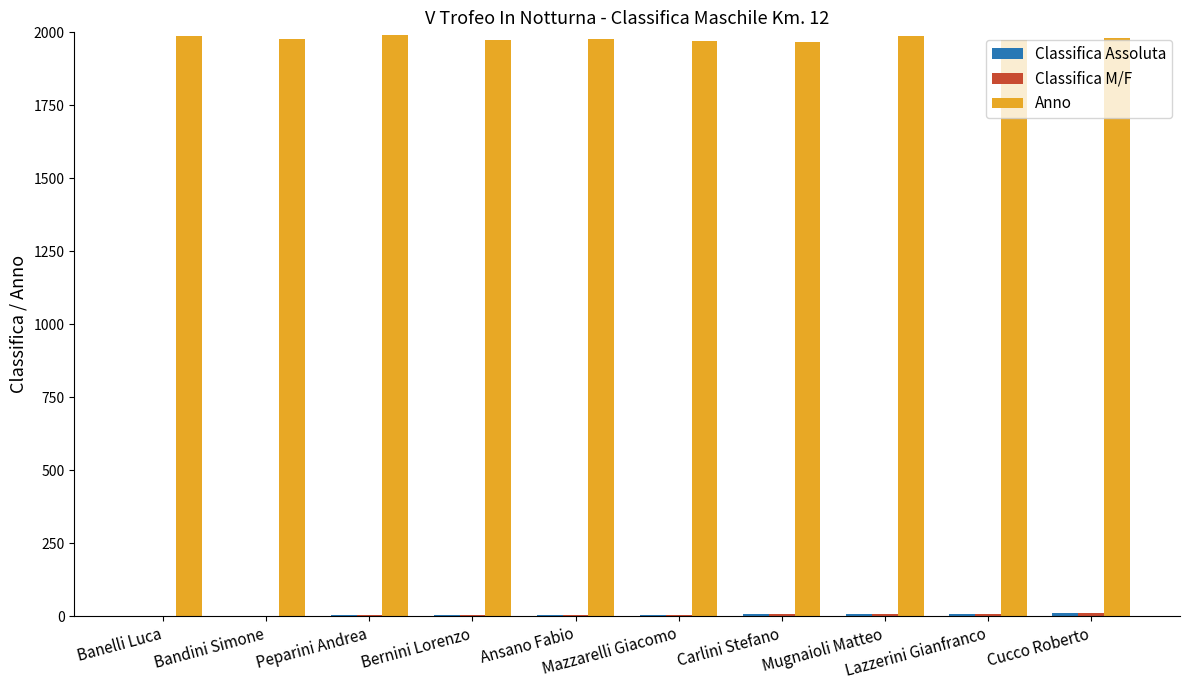

Are the bars grouped side by side (vs. stacked)?

Yes